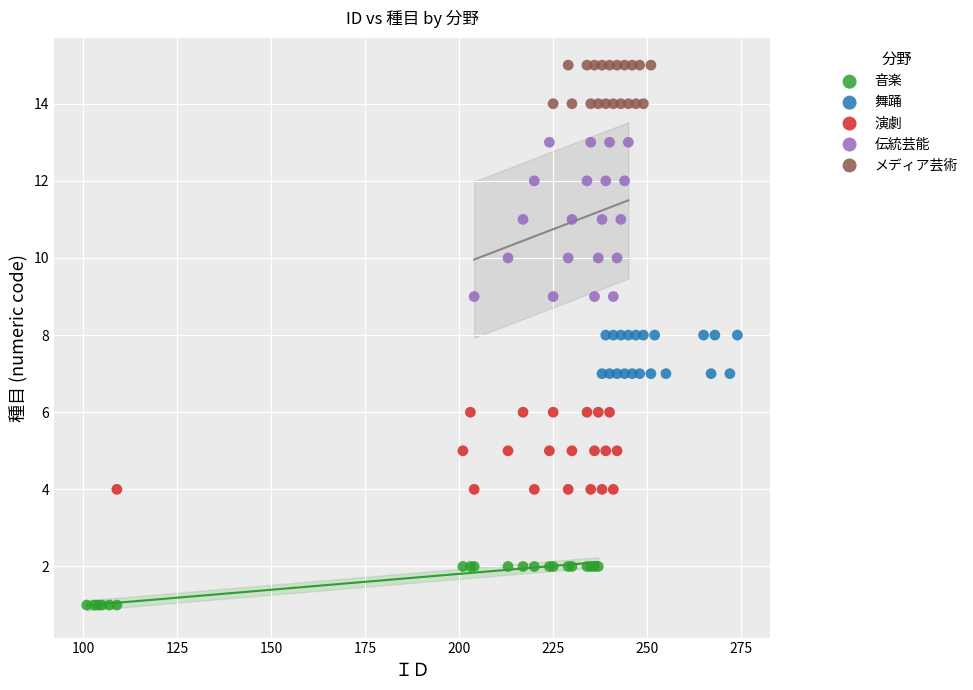

Which series has the largest Y range (max minus min)?

伝統芸能